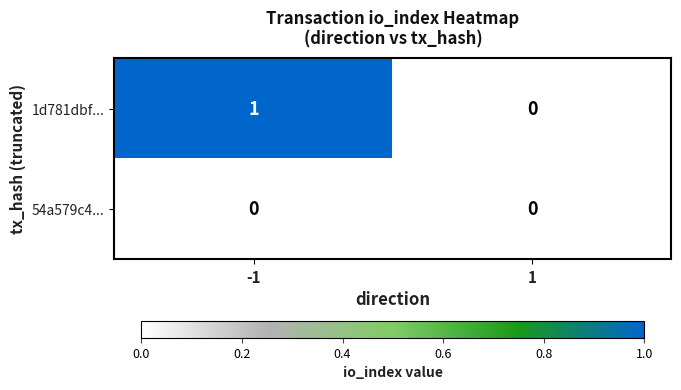

The 1d781dbf... series shows 1 at 1. True or false?

False